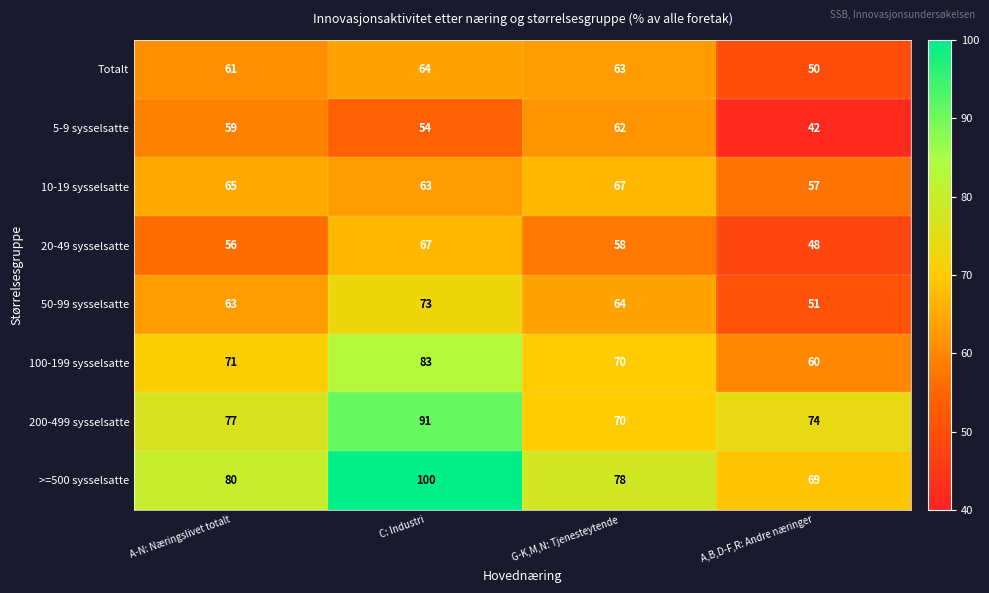

What is the minimum value for 200-499 sysselsatte?

70